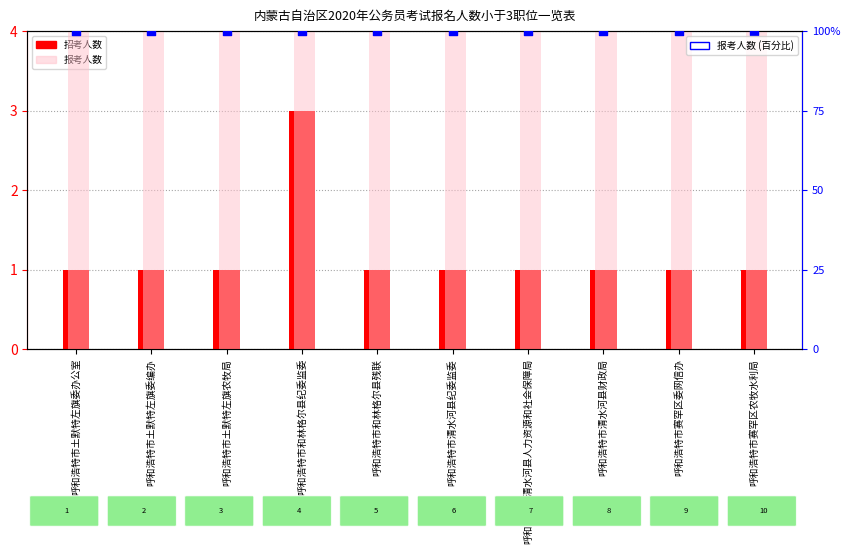

What is the total value across all series at 呼和浩特市清水河县人力资源和社会保障局?

201